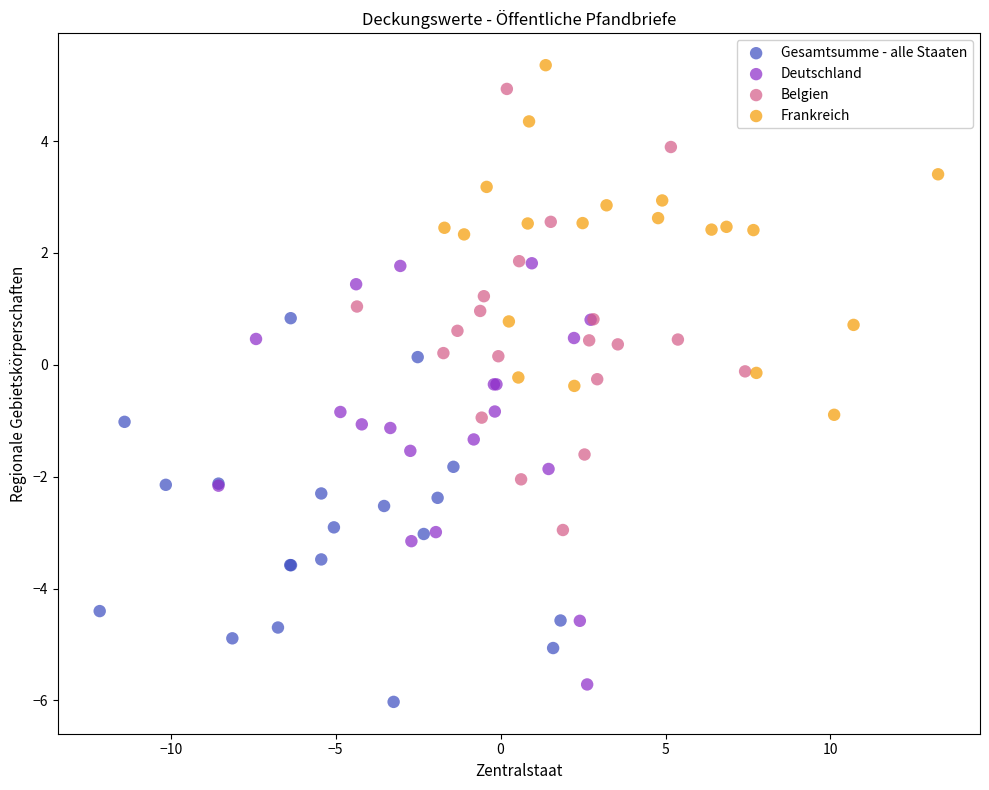

What are all the series names shown in the legend?

Gesamtsumme - alle Staaten, Deutschland, Belgien, Frankreich